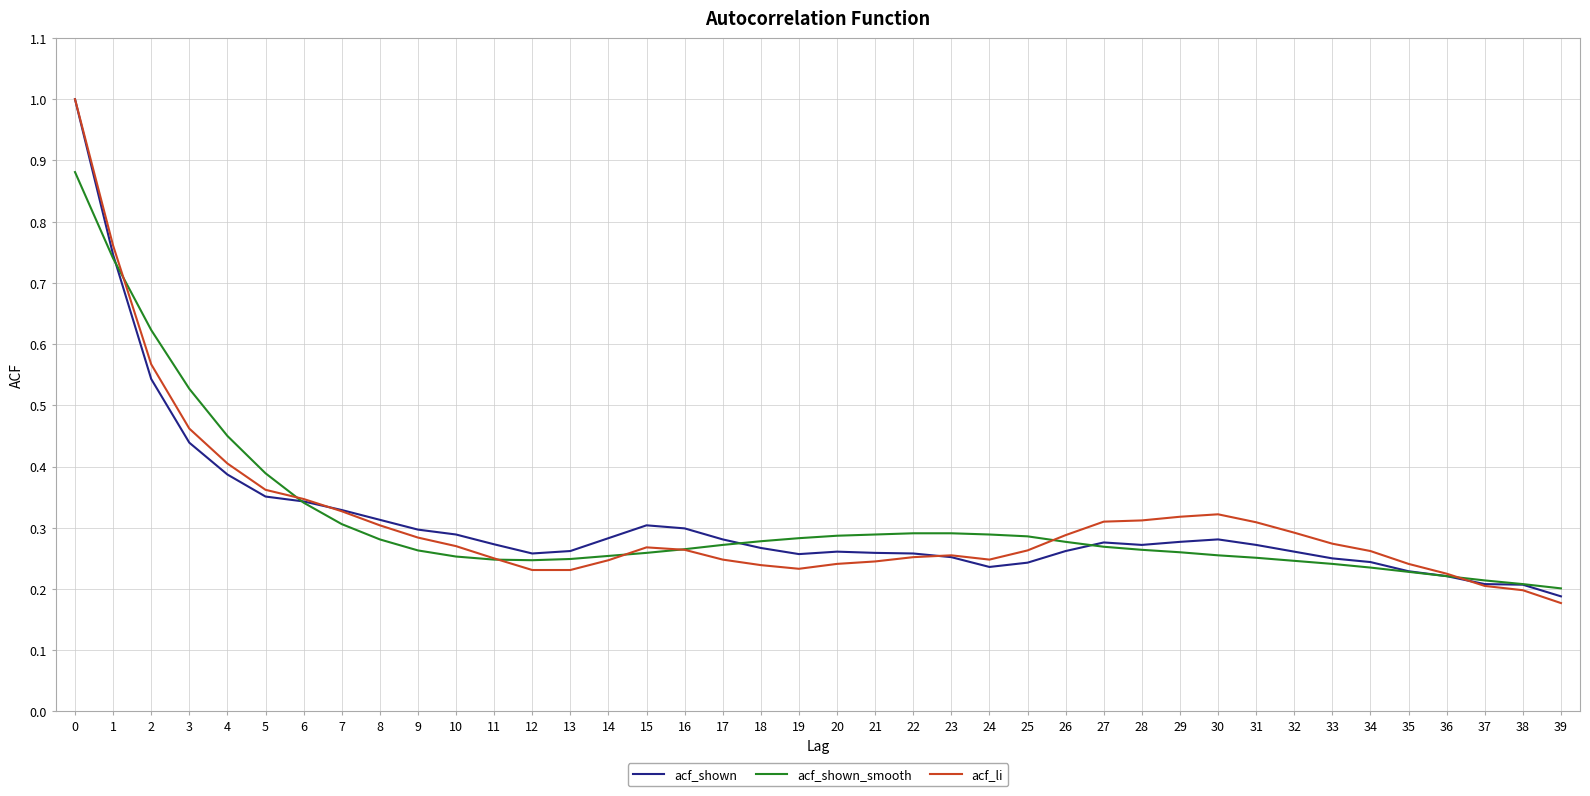

Which category has the lowest value across all series?

39